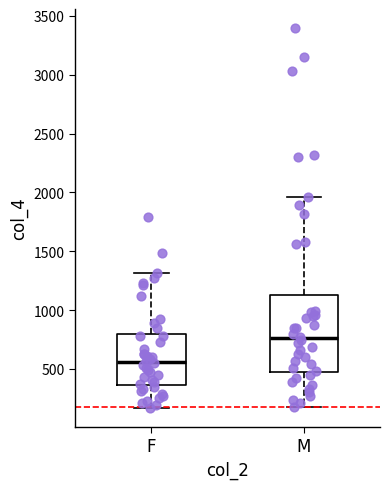

Where is the lower edge of the box for F on the y-axis? The values are not printed on the chart, so give them approximately, as read against the axis.

350